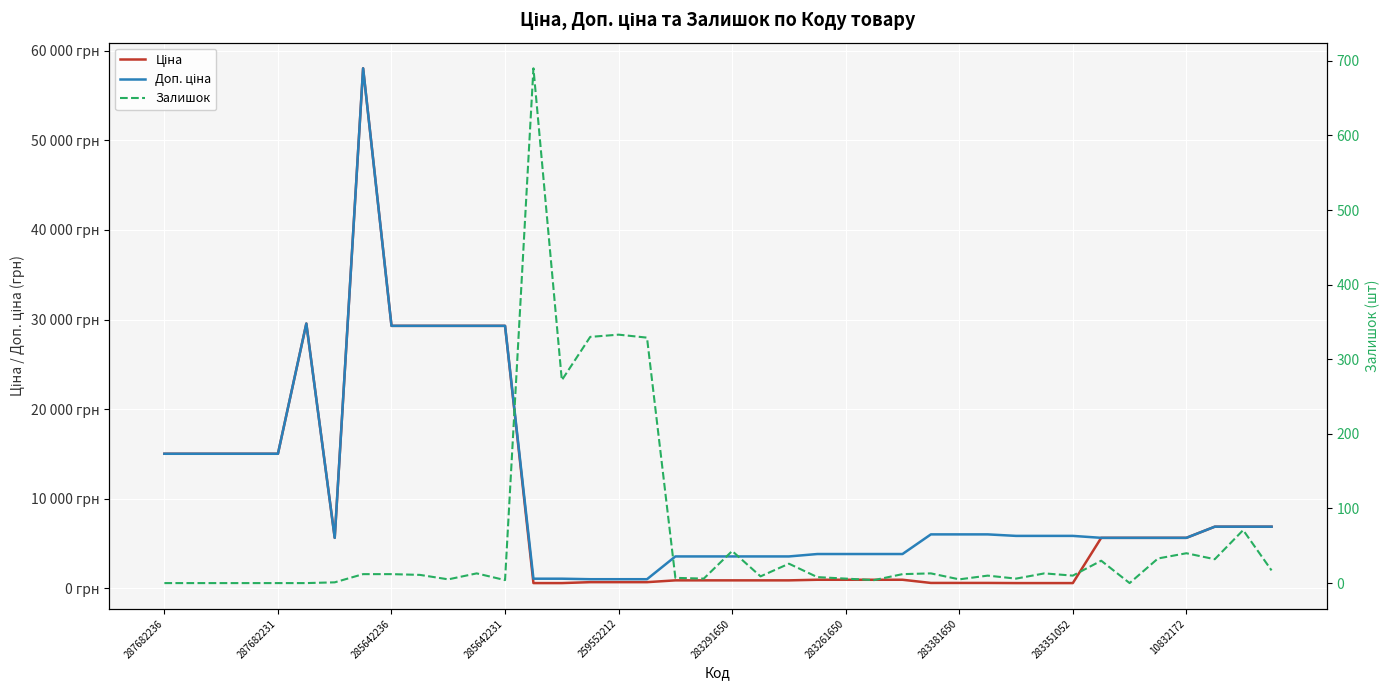

What position from the left is 13?

14